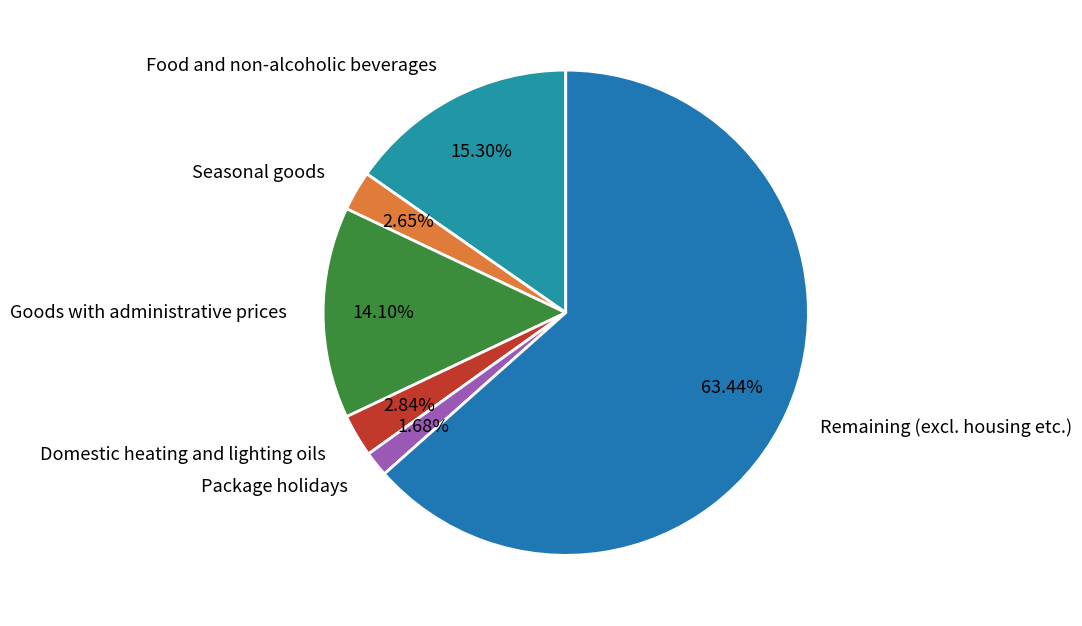

Is it true that Package holidays is 2% of the pie?

True